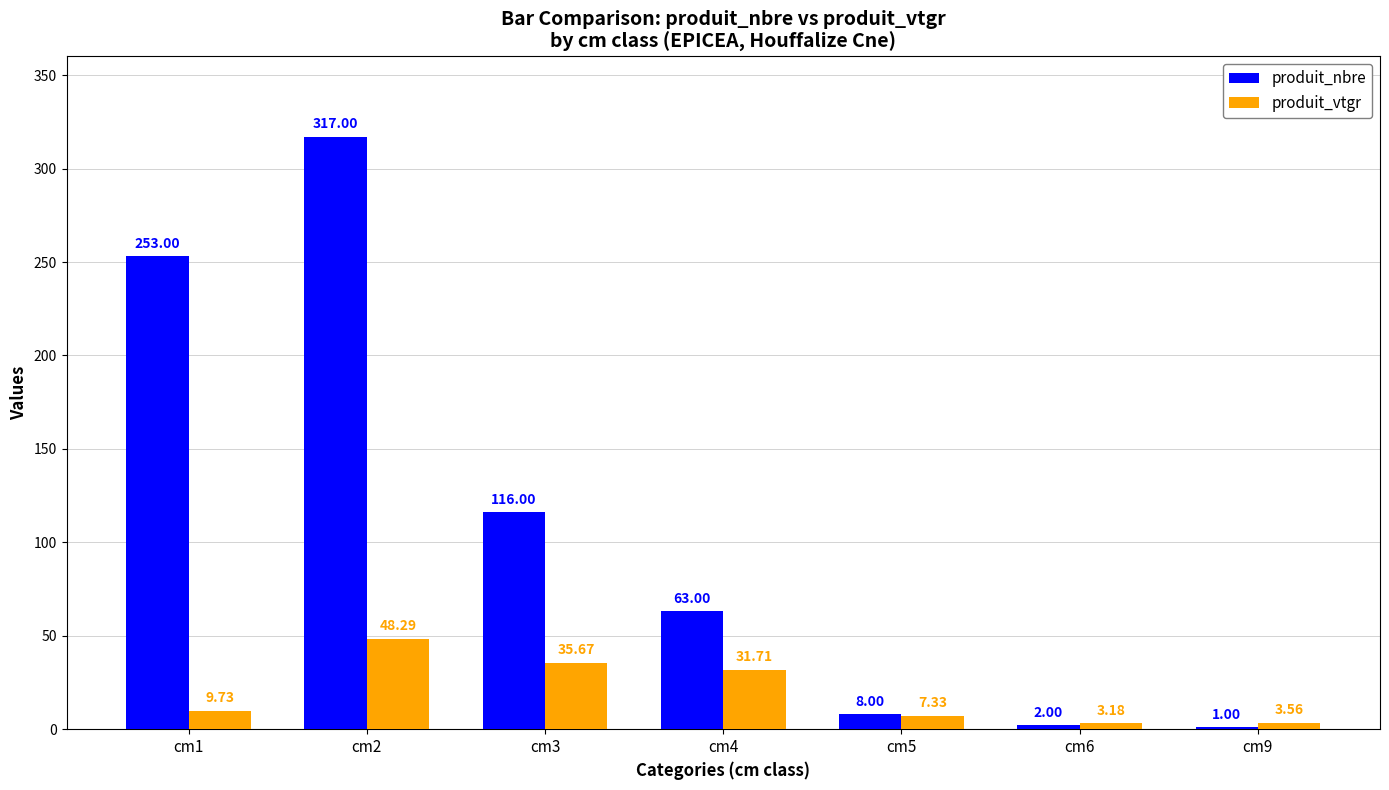

Between cm4 and cm9, which series saw the biggest shift?

produit_nbre